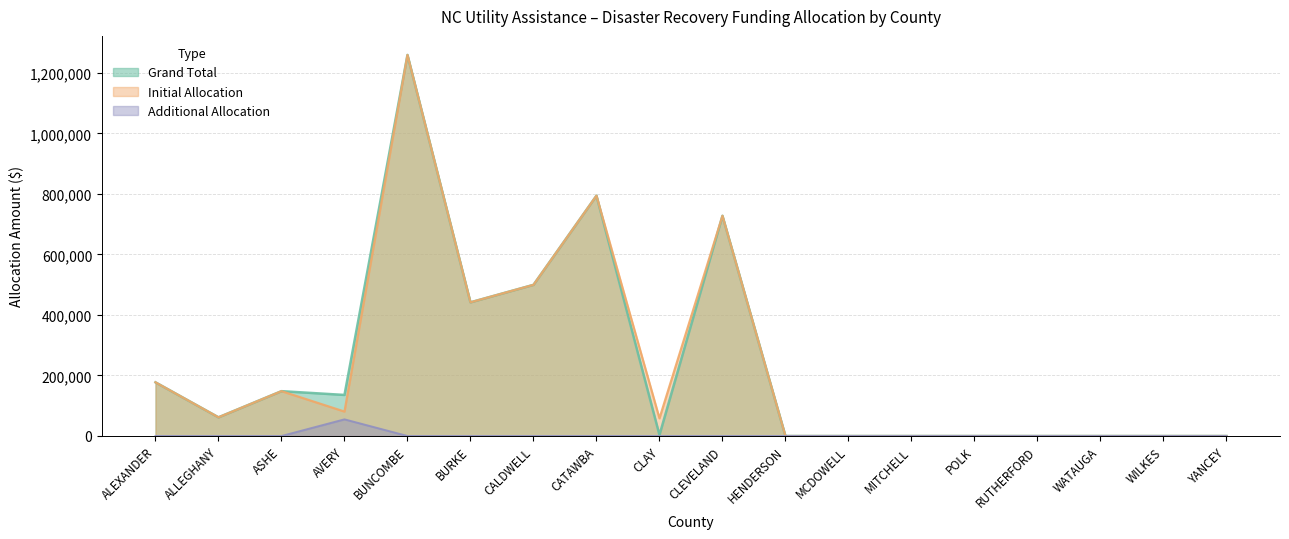

How many positive values does the Grand Total series have?

10